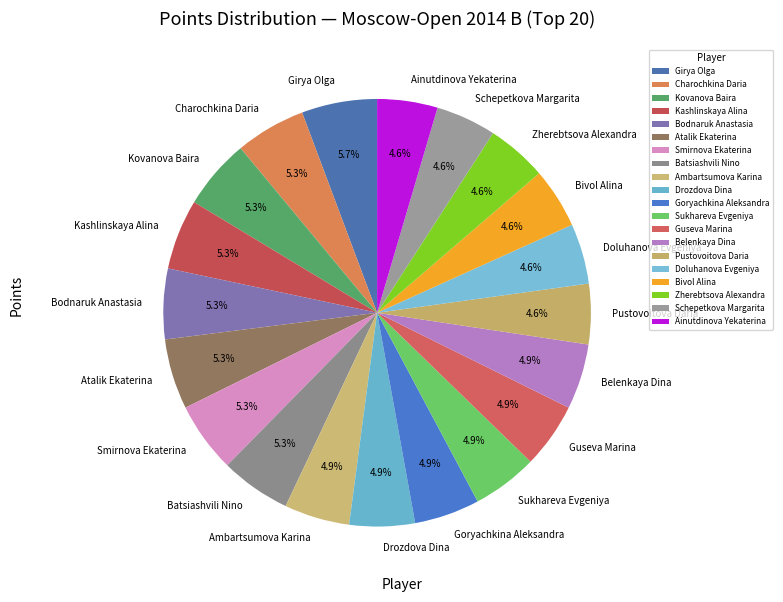

To the nearest percent, what is the combined percentage of Ainutdinova Yekaterina and Doluhanova Evgeniya?

9%